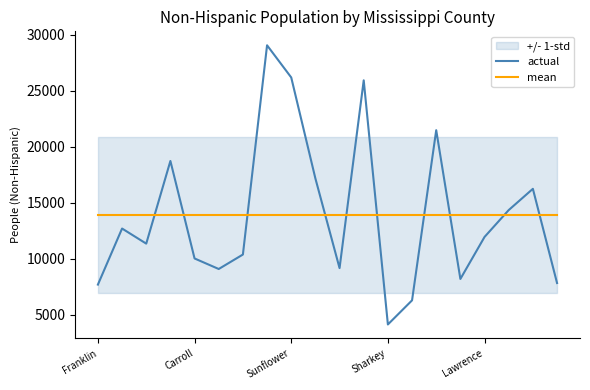

Where is actual nearest to the value 16609?

18